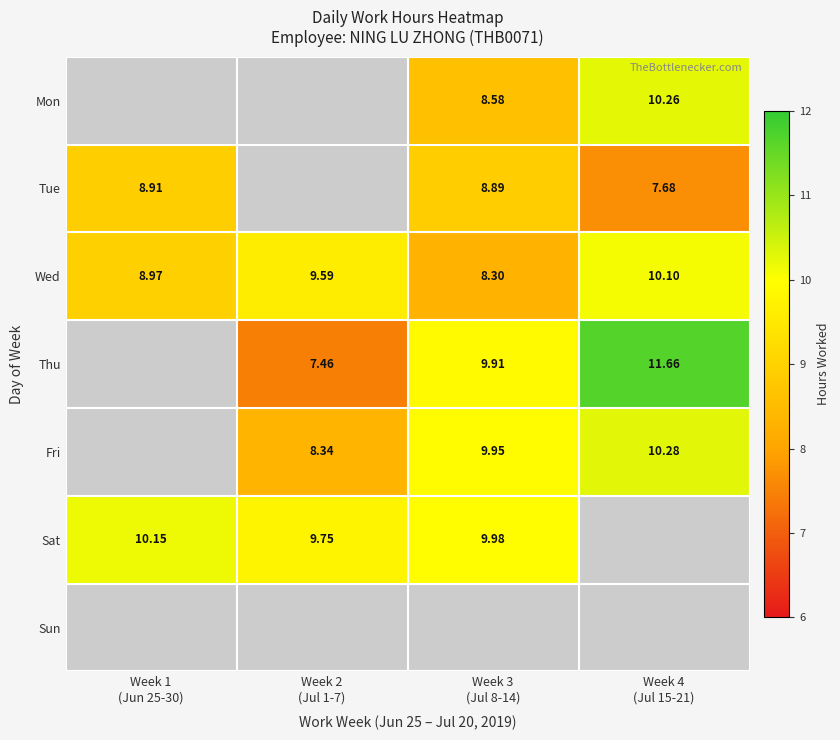

What is the sum of the Thu values at Week 4 (Jul 15-21) and Week 2 (Jul 1-7)?

19.1